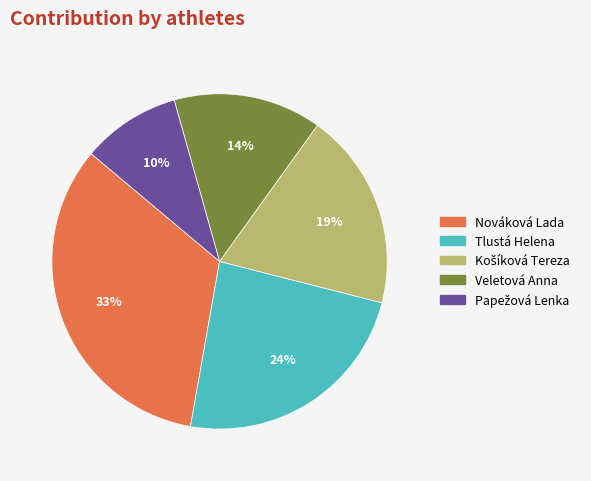

Does Tlustá Helena represent more than half of the total?

No